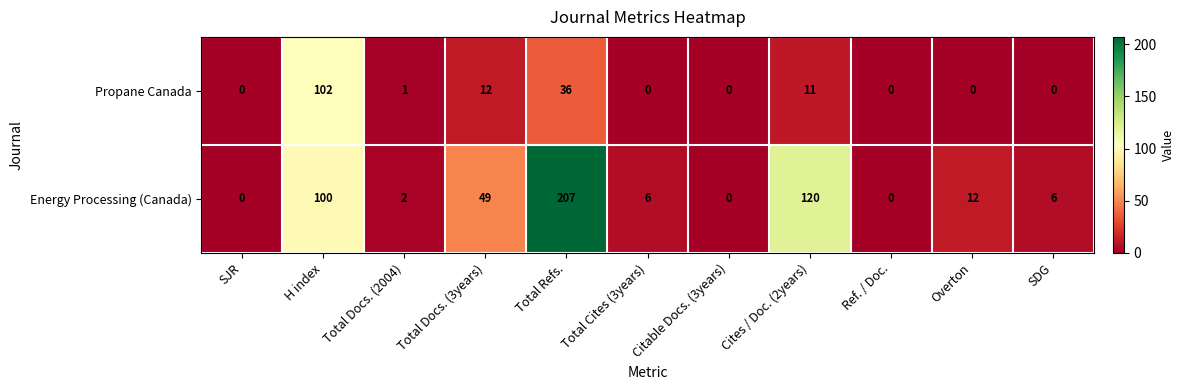

Rank the series by their average value, from highest to lowest.

Energy Processing (Canada), Propane Canada